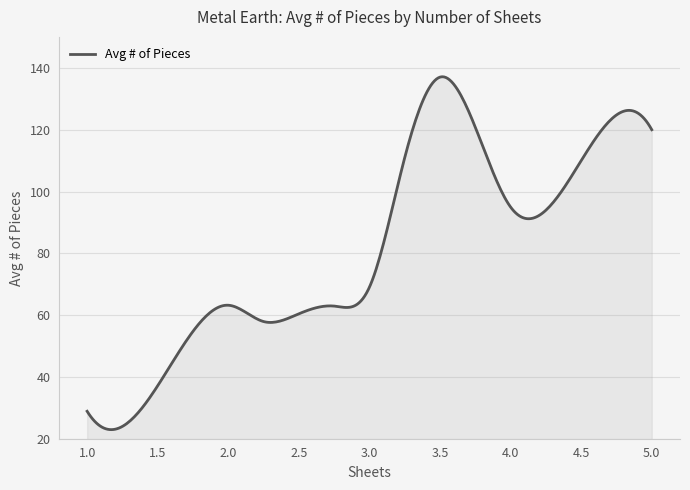

What is the maximum value shown in the chart?

137.1